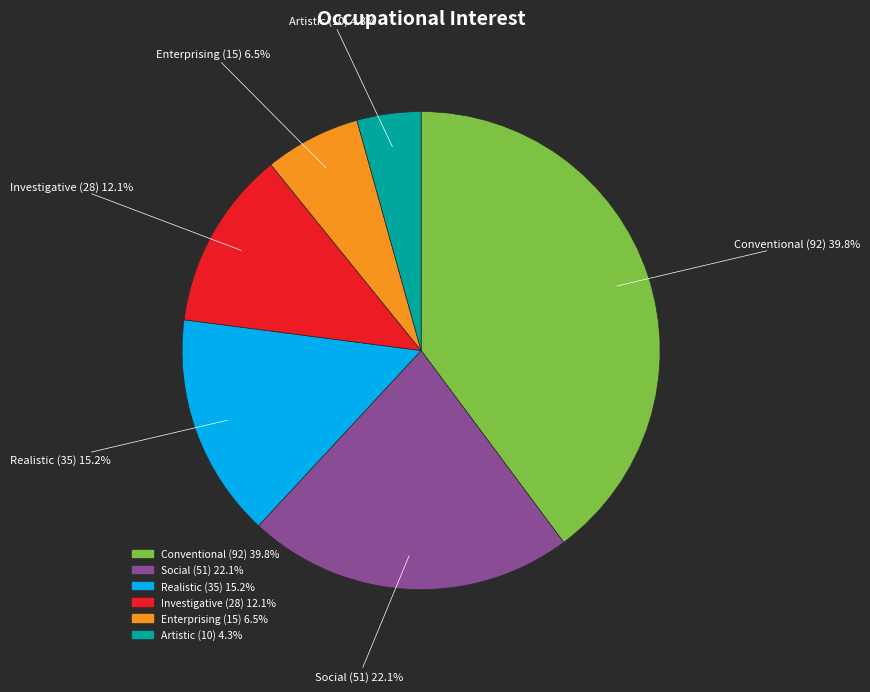

The Conventional slice represents 47% of the pie. True or false?

False